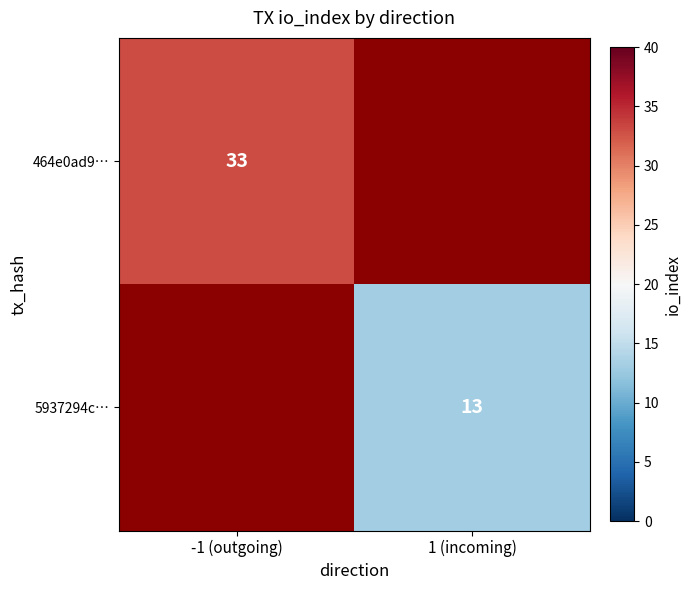

At how many categories does at least one series exceed 20?

1